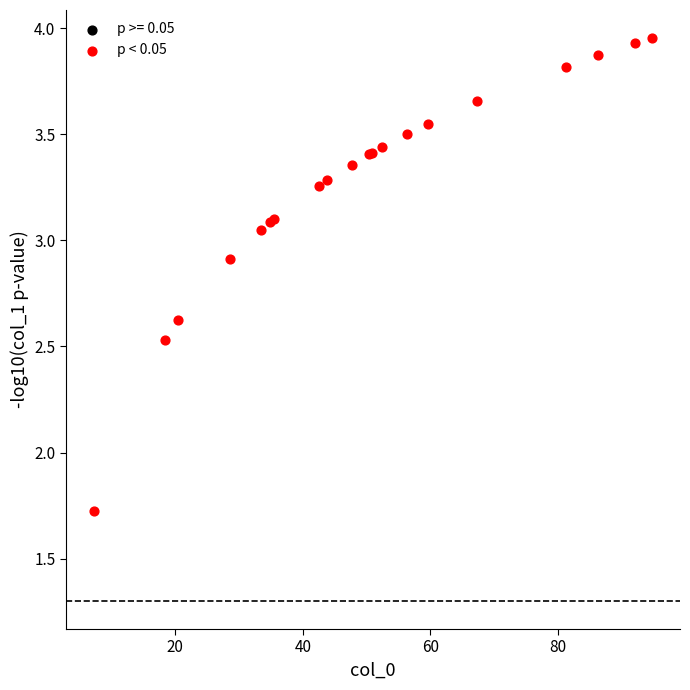

What Y value in the scatter plot is closest to 2?

1.7